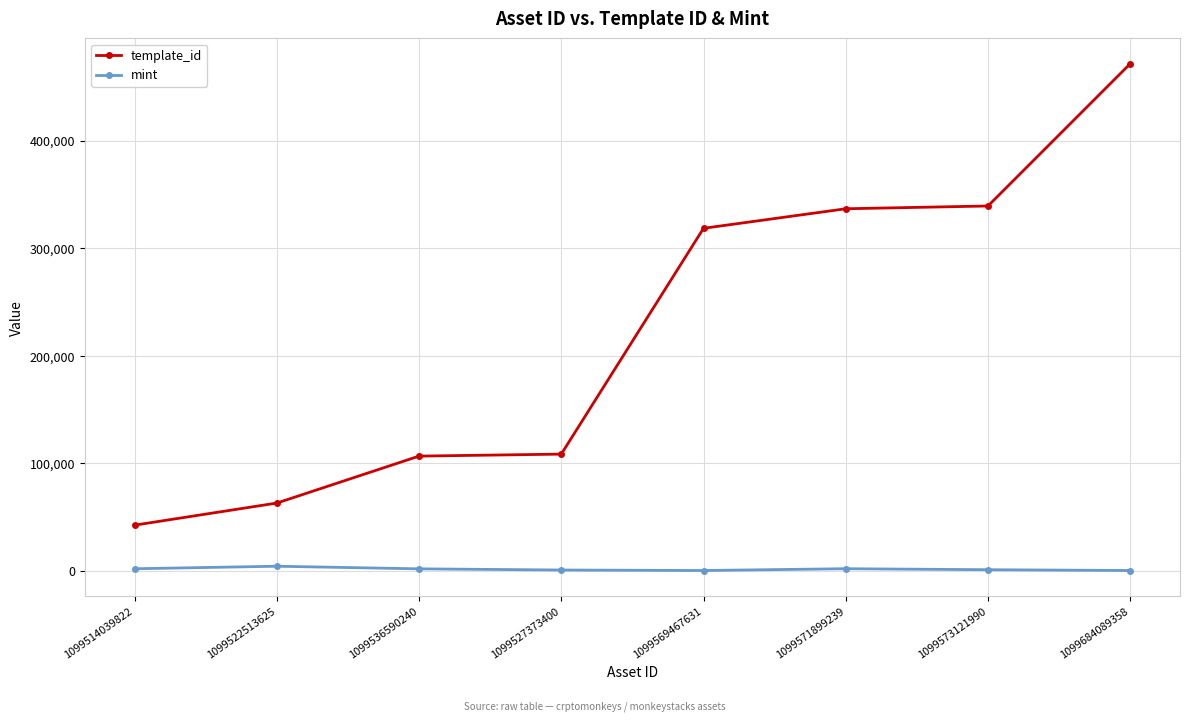

True or false: mint has a value of 991 at 1099573121990.

True